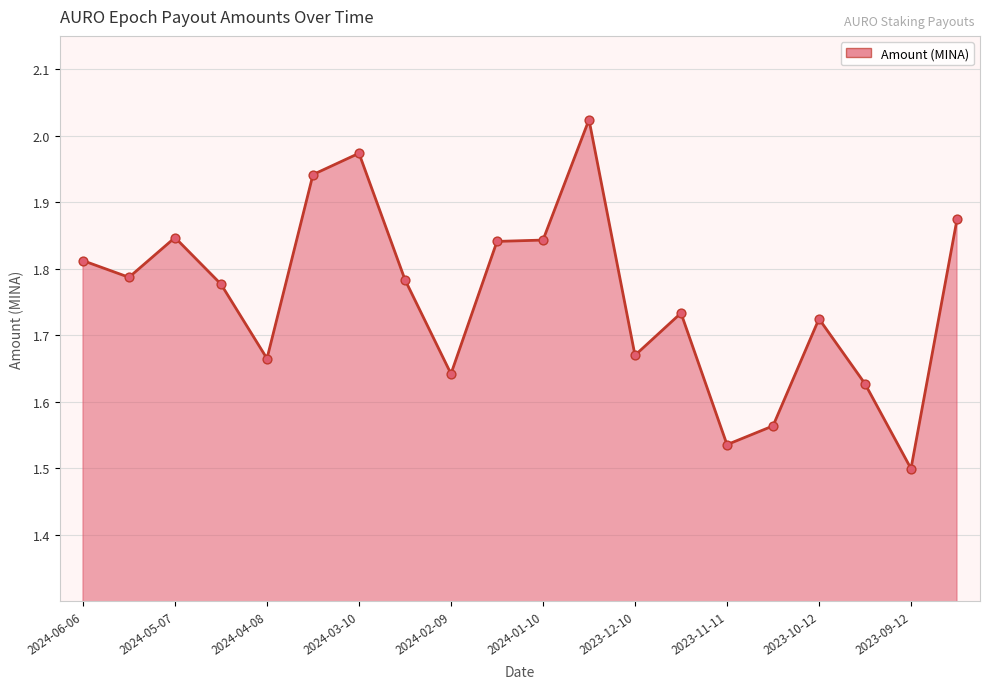

What is the difference between the maximum and minimum values?

0.5